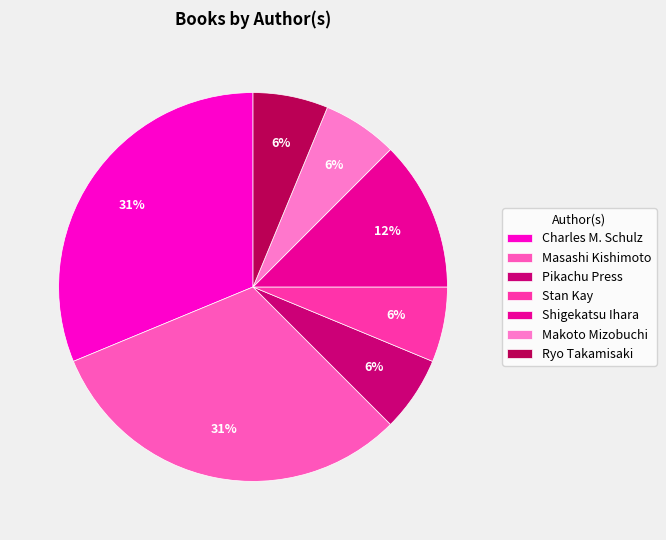

Which has a higher value, Charles M. Schulz or Shigekatsu Ihara?

Charles M. Schulz